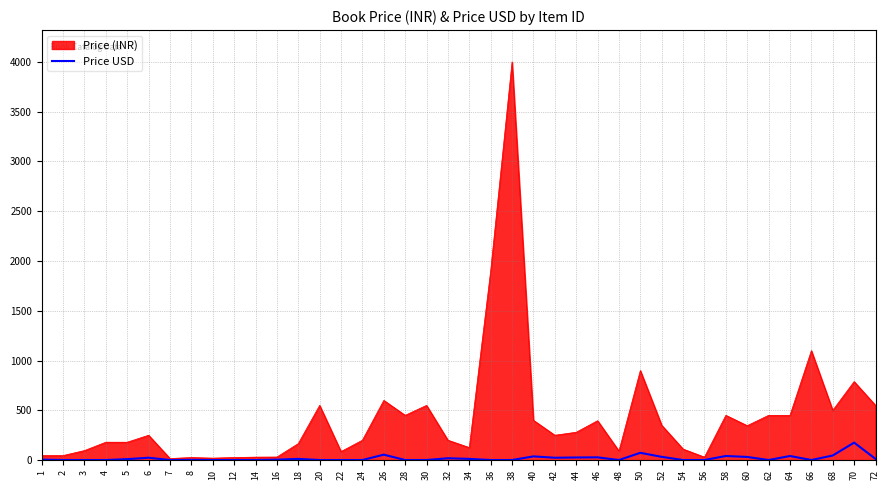

At 50, list the series in order from smallest to largest.

Price USD, Price (INR)